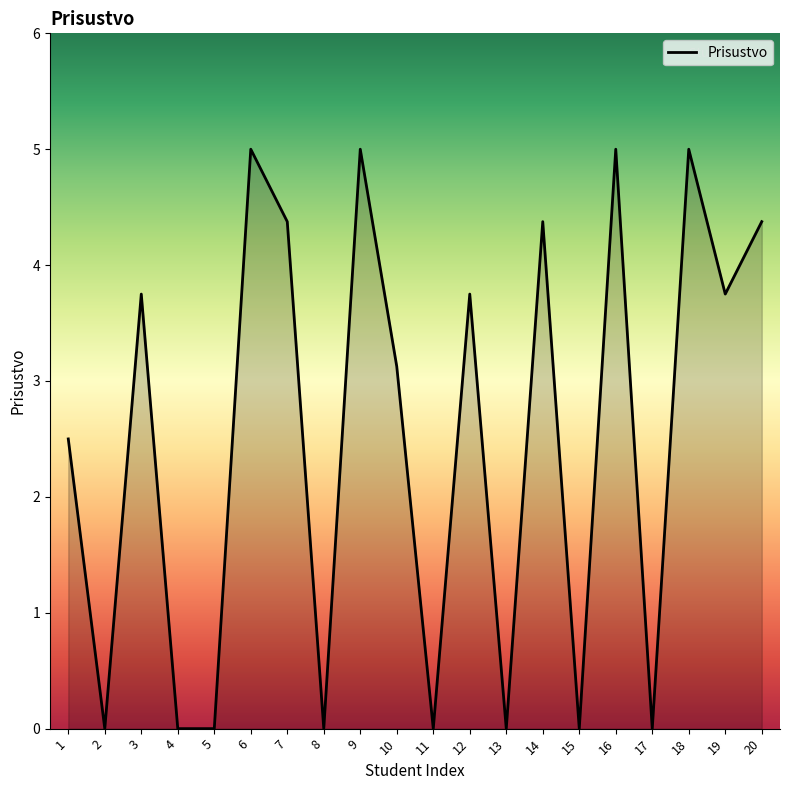

What is the sum of all values?

50.0